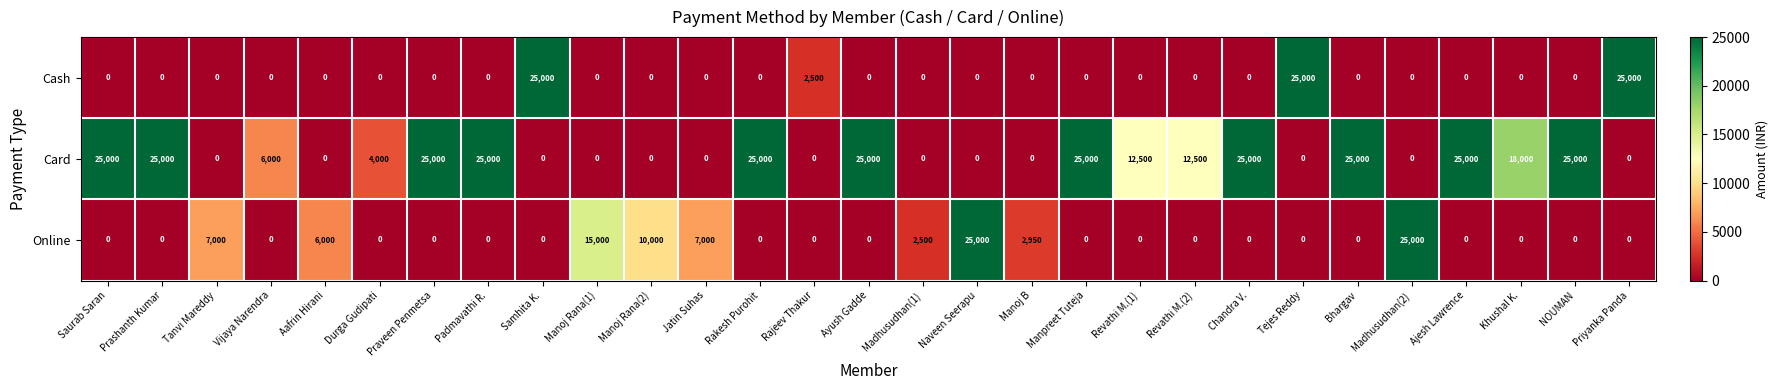

What is the difference between the maximum and minimum values in the Cash series?

25000